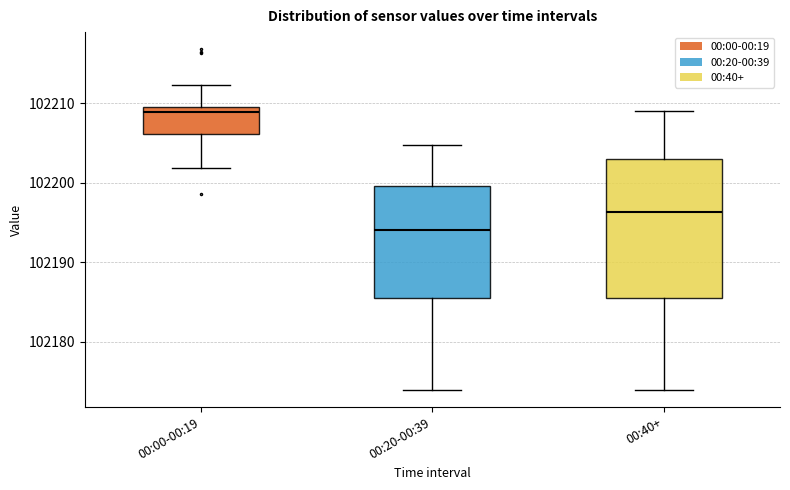

Where is the lower edge of the box for 00:40+ on the y-axis? The values are not printed on the chart, so give them approximately, as read against the axis.

102185